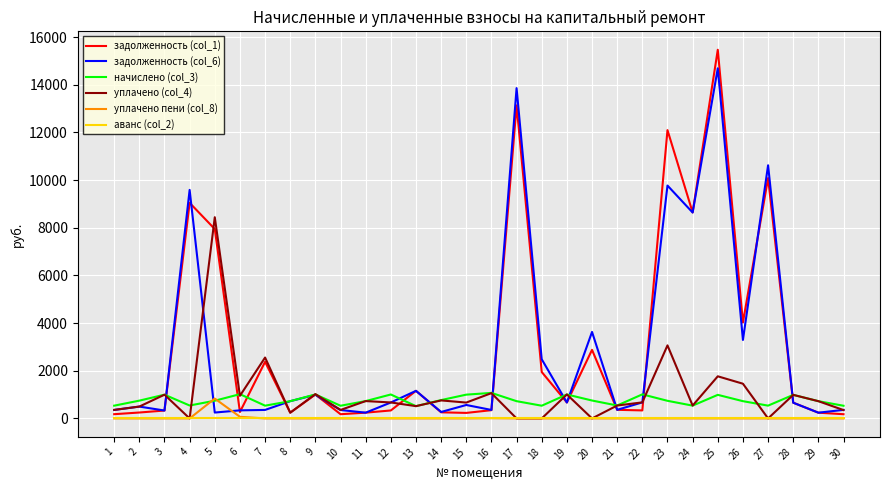

What are all the series names shown in the legend?

задолженность (col_1), задолженность (col_6), начислено (col_3), уплачено (col_4), уплачено пени (col_8), аванс (col_2)